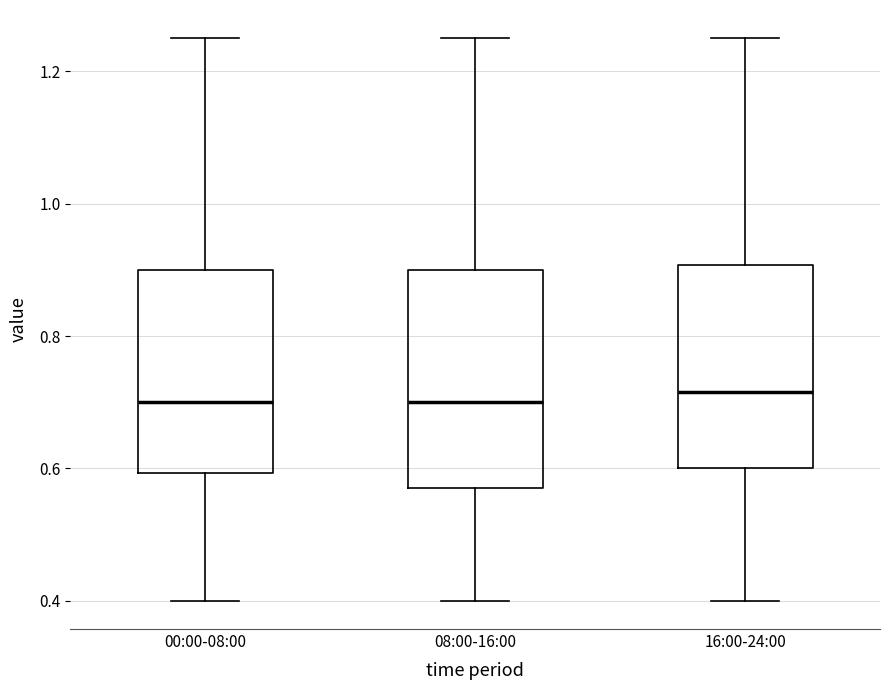

Reading left to right, read every box against the y-axis: the position of its median line, the range the box covers, and the ends of its whiskers. The values are not printed on the chart, so give them approximately, as read against the axis.

00:00-08:00: median 0.70, box 0.60 to 0.90, whiskers 0.40 to 1.26
08:00-16:00: median 0.70, box 0.58 to 0.90, whiskers 0.40 to 1.26
16:00-24:00: median 0.72, box 0.60 to 0.90, whiskers 0.40 to 1.26